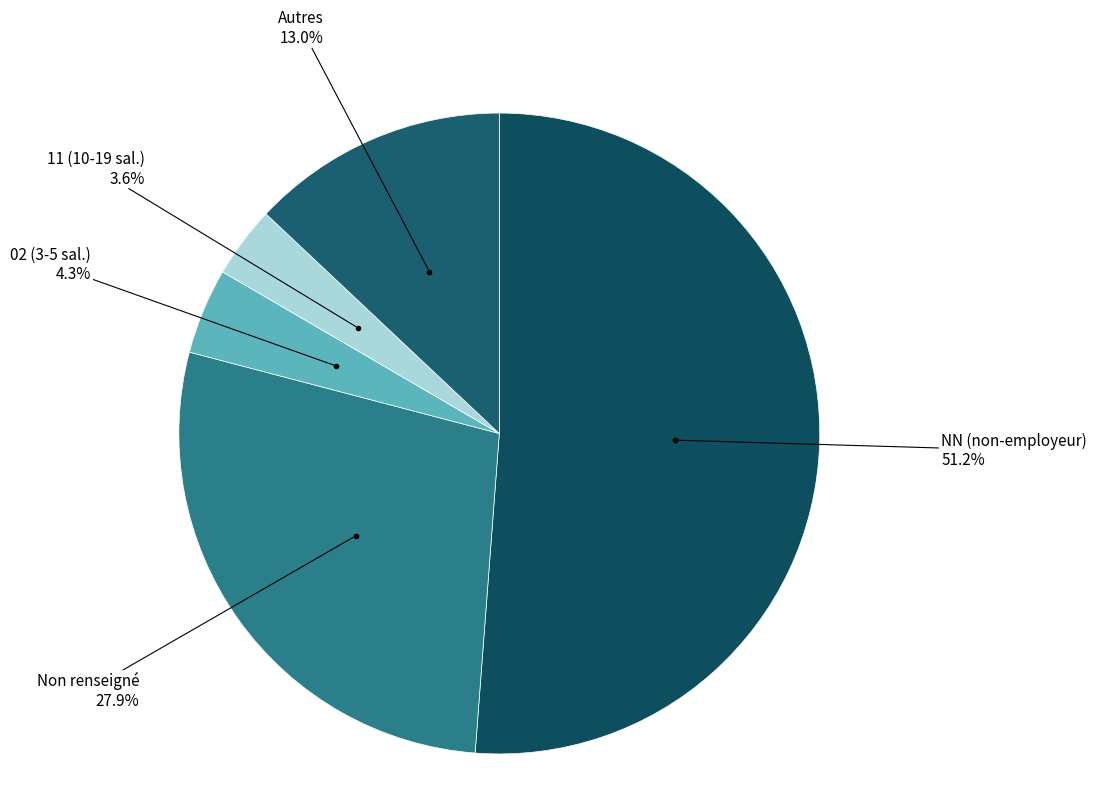

What is the smallest slice in the pie chart?

11 (10-19 sal.)